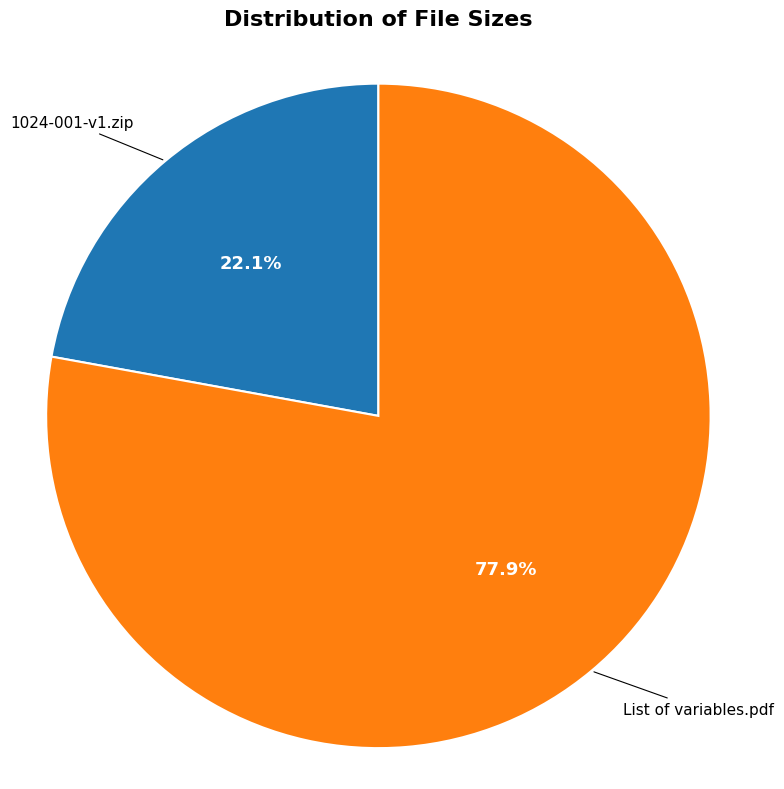

Is there a majority slice in this chart?

Yes